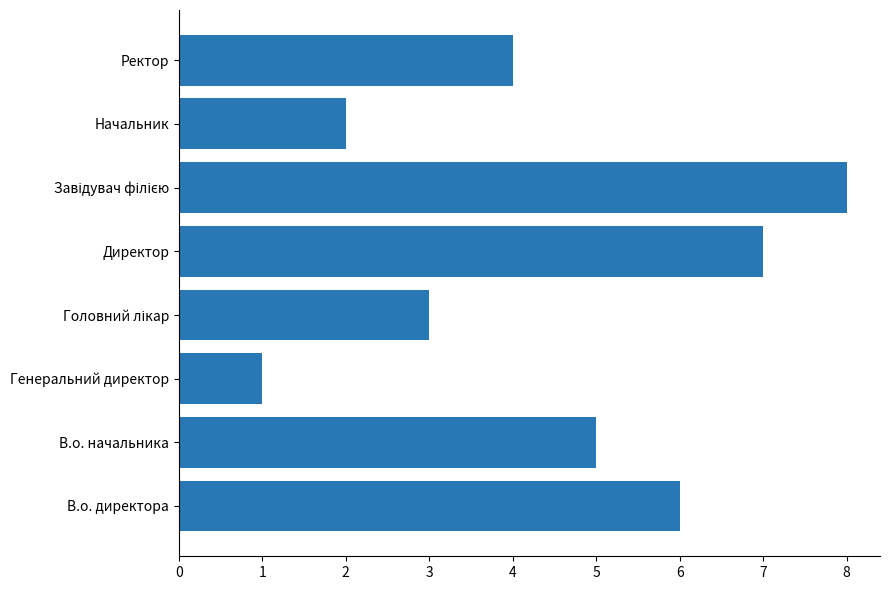

Count the number of categories in the chart.

8